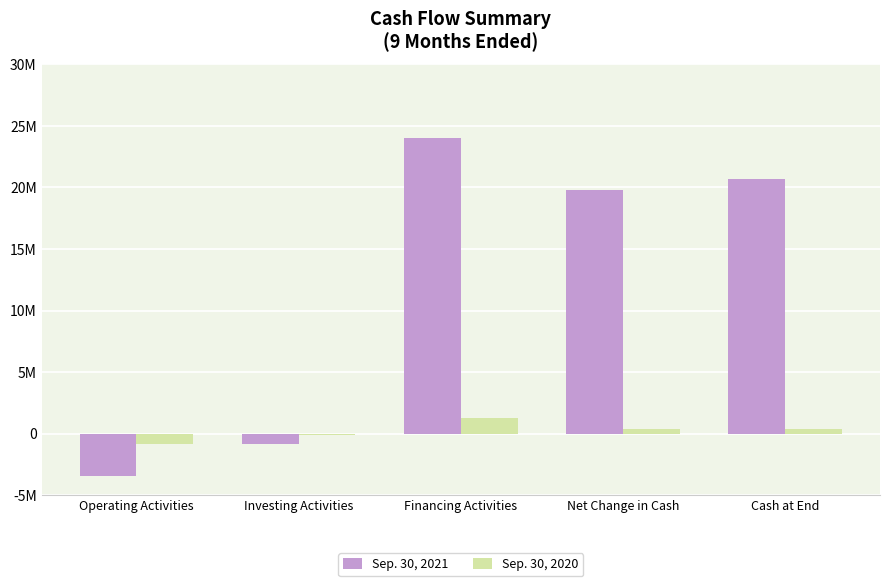

The Sep. 30, 2021 series shows 37447699 at Financing Activities. True or false?

False